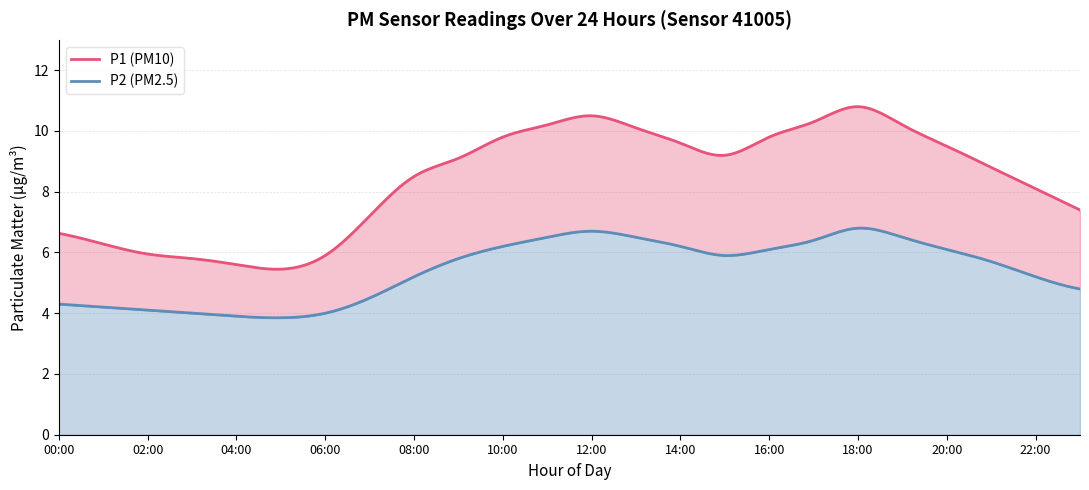

What is the highest value of the P2 series?

6.8